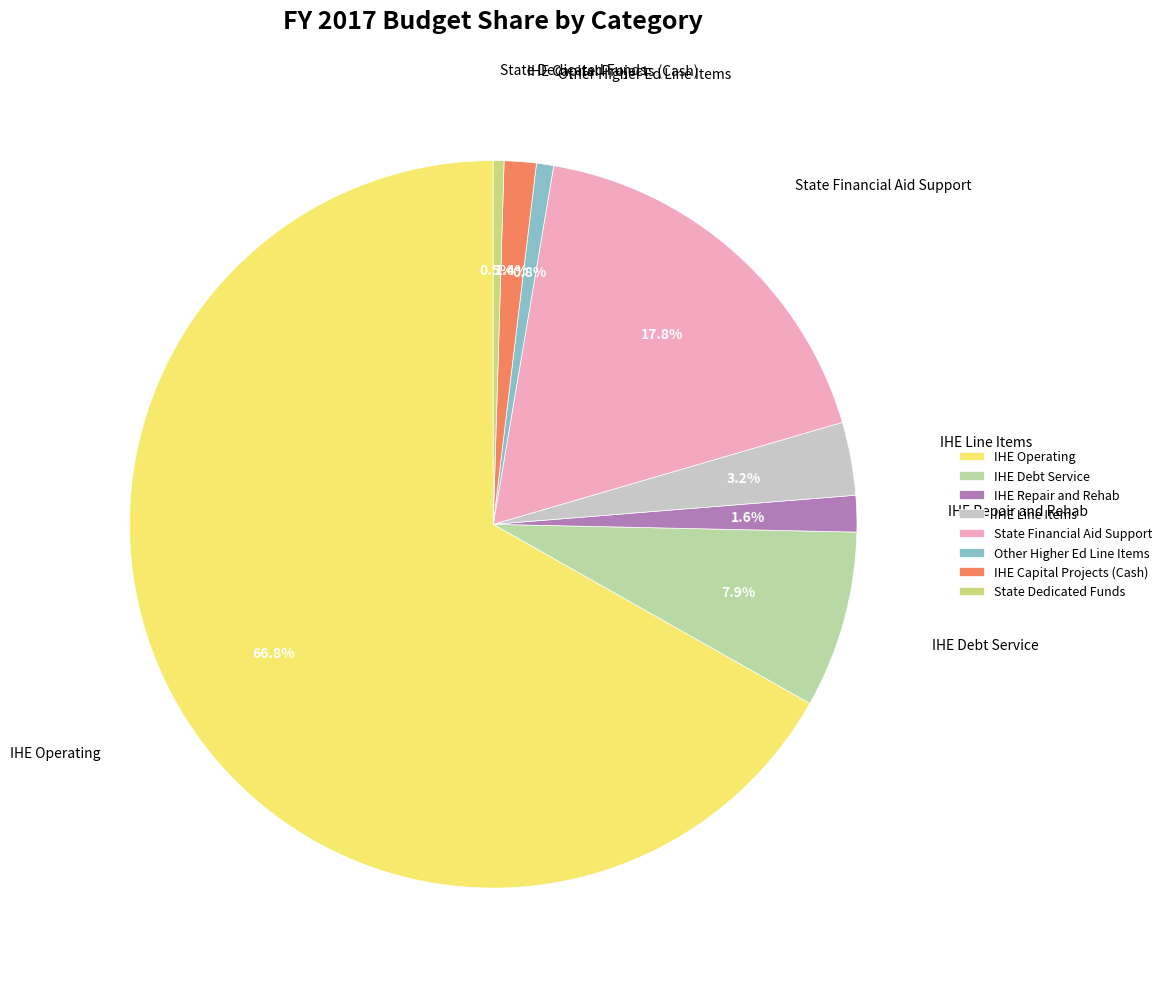

What percentage is the IHE Operating slice, to the nearest percent?

67%